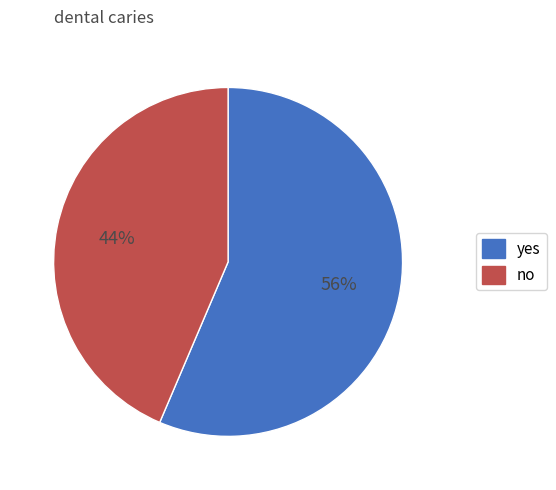

Does any single category account for the majority?

Yes